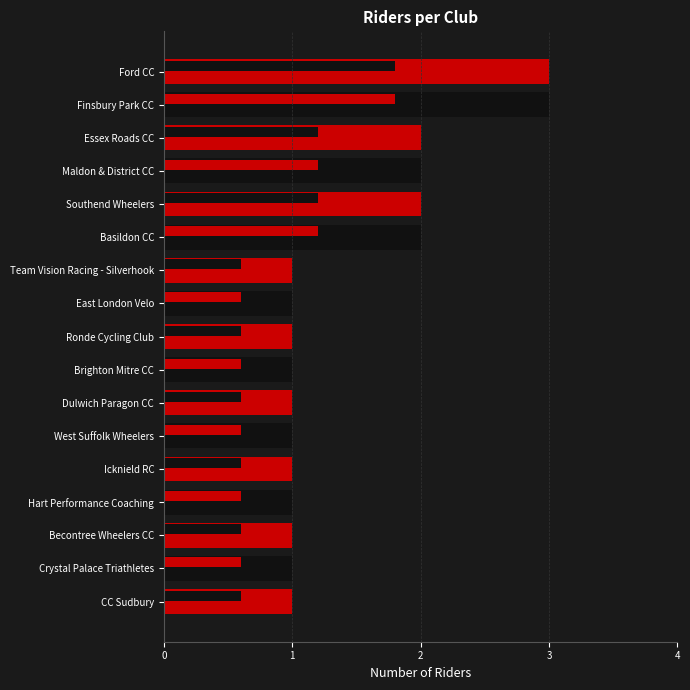

Rank the categories by value from lowest to highest.

0, 1, 2, 3, 4, 5, 6, 7, 8, 9, 10, 11, 12, 13, 14, 15, 16